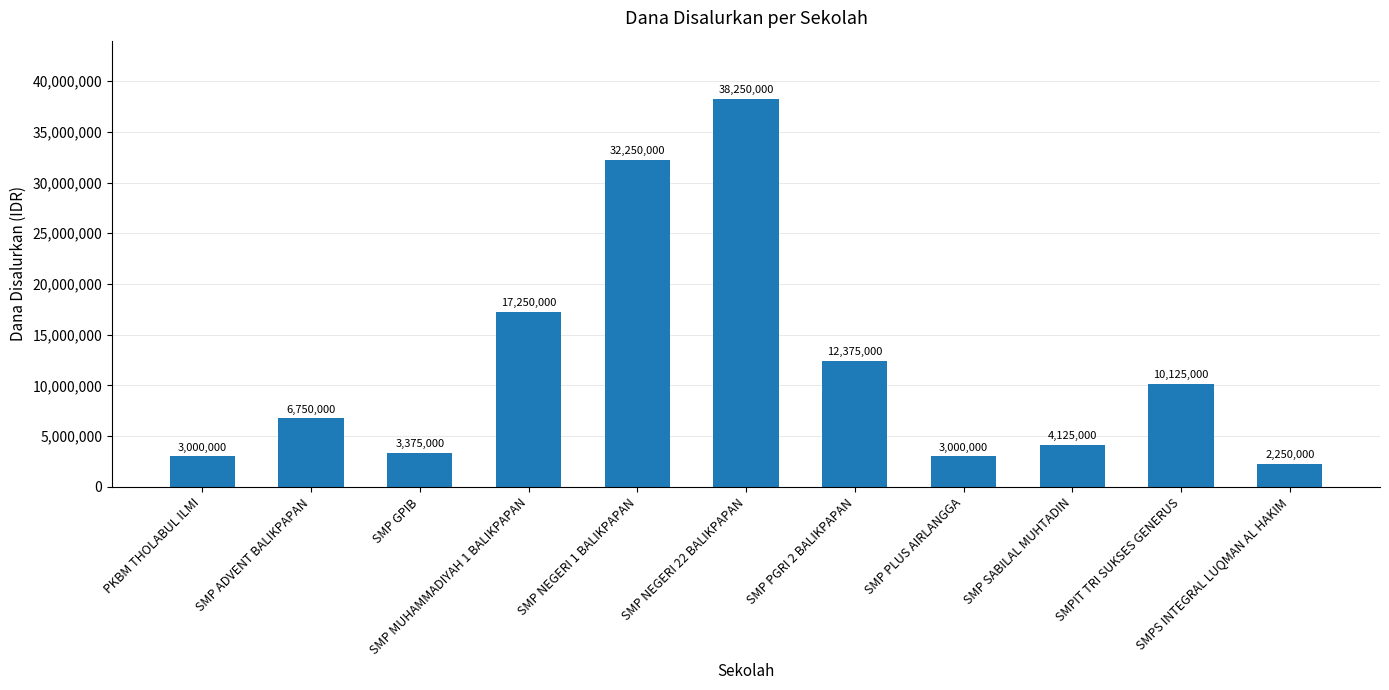

Reading left to right, extract all data points from this chart.

3000000	6750000	3375000	17250000	32250000	38250000	12375000	3000000	4125000	10125000	2250000